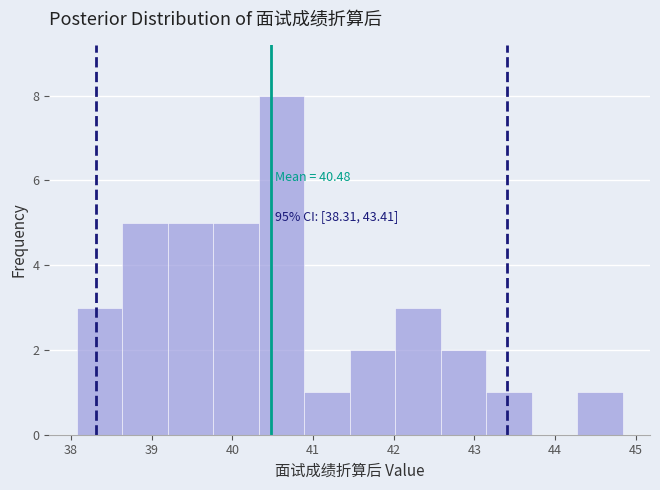

Which range on the x-axis has the tallest bar?

40.3 to 40.9